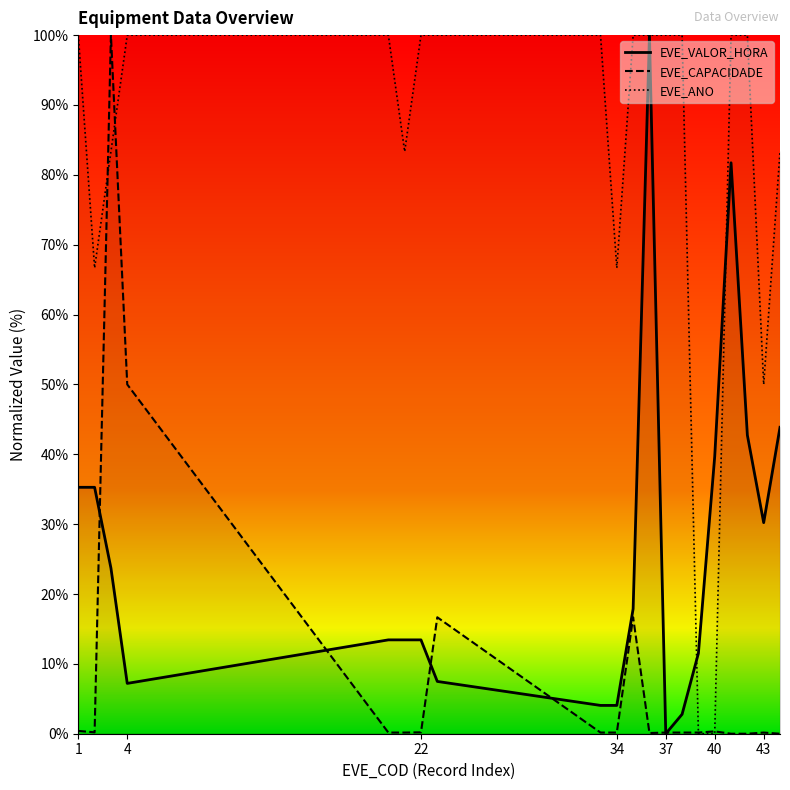

Rank the series by their average value, from lowest to highest.

EVE_CAPACIDADE, EVE_VALOR_HORA, EVE_ANO